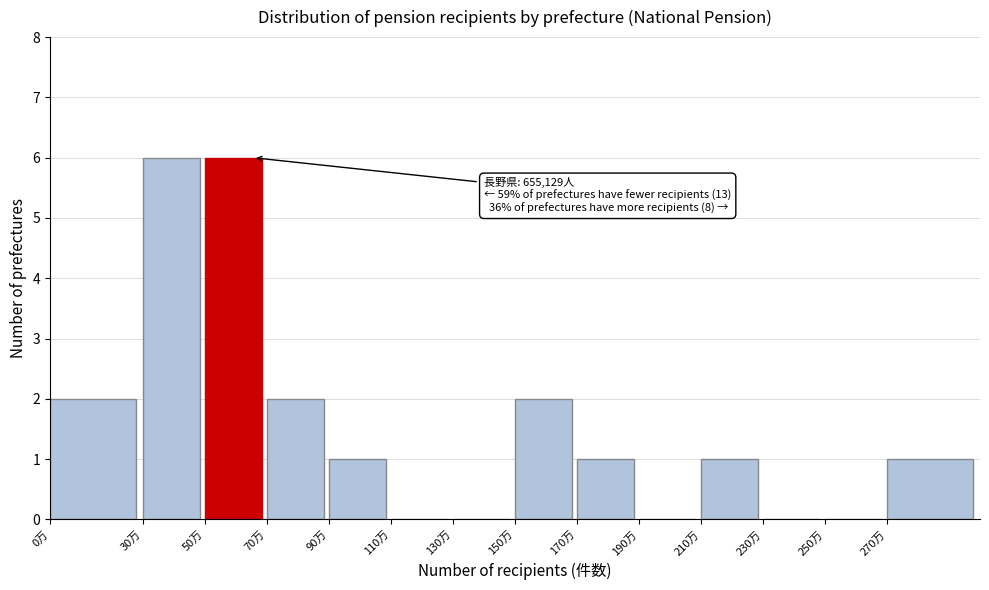

Reading left to right, list all the values displayed in this chart.

0万=2	30万=6	50万=6	70万=2	90万=1	110万=0	130万=0	150万=2	170万=1	190万=0	210万=1	230万=0	250万=0	270万=1